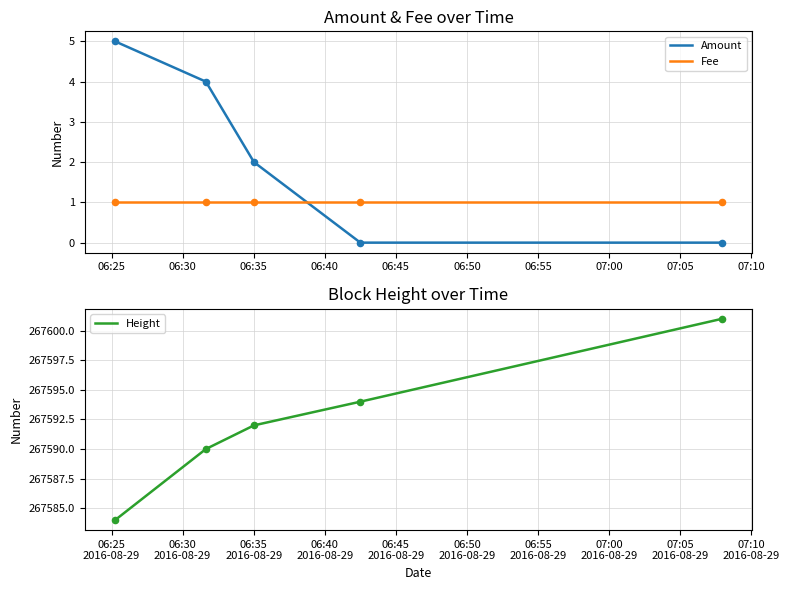

Which series has the largest Y range (max minus min)?

Height